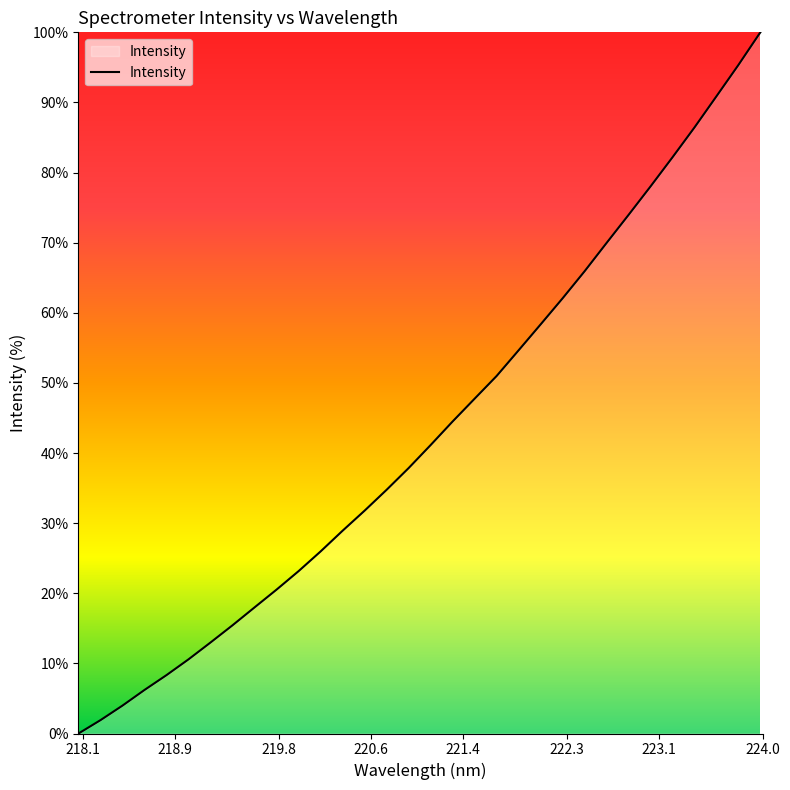

What is the difference between the maximum and minimum values?

100.0